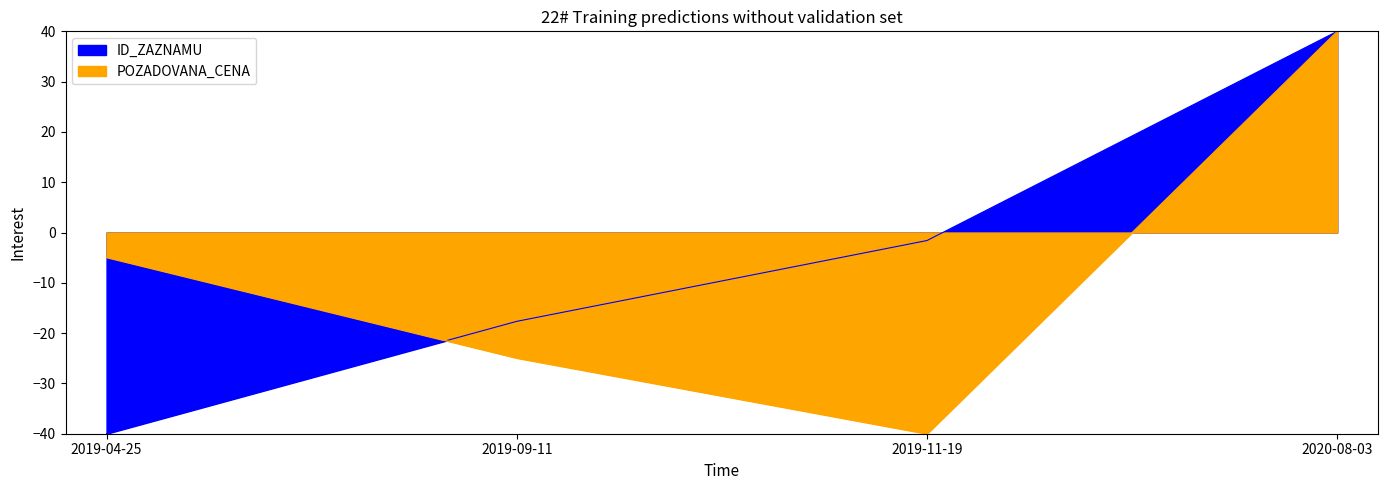

At which label is ID_ZAZNAMU closest to 0?

2019-11-19